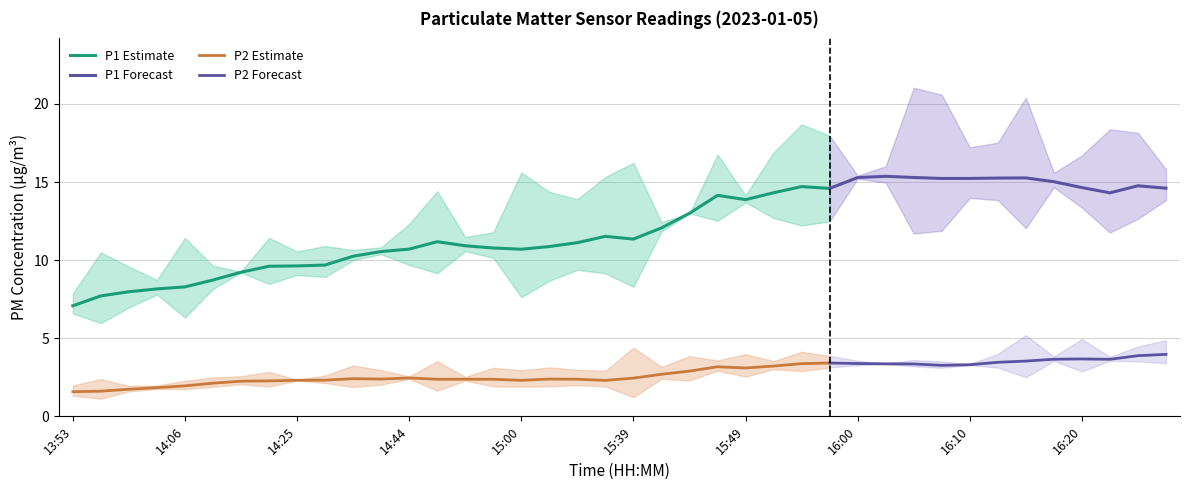

At 15:47, list the series in order from smallest to largest.

P2, P1